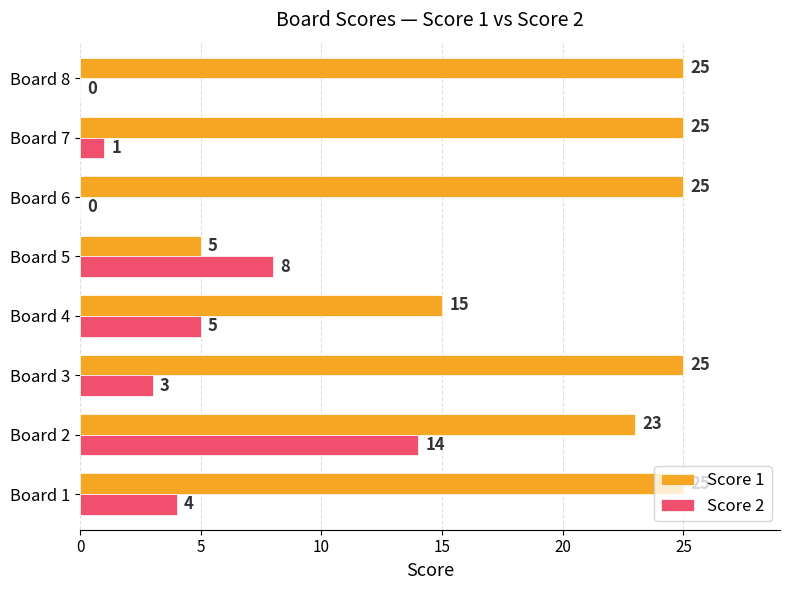

Where is Score 2 nearest to the value 7?

Board 5